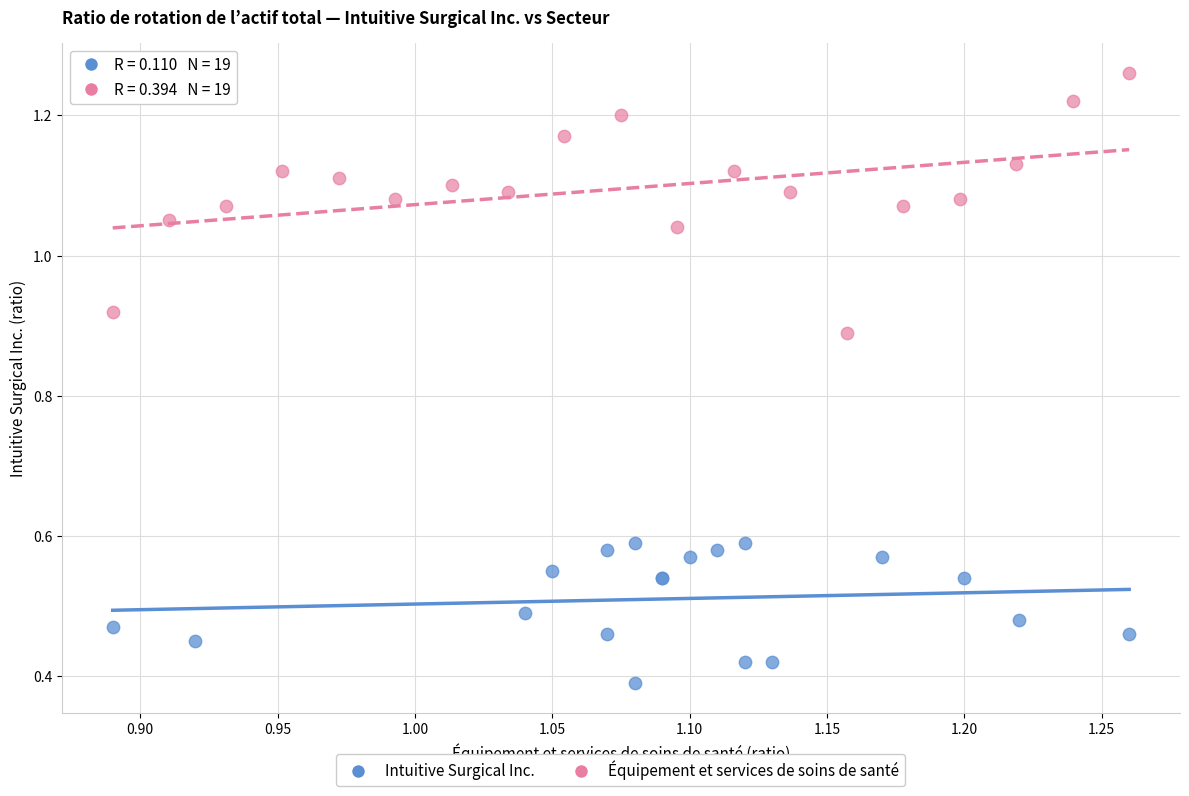

Which series contains the lowest Y value?

Intuitive Surgical Inc.